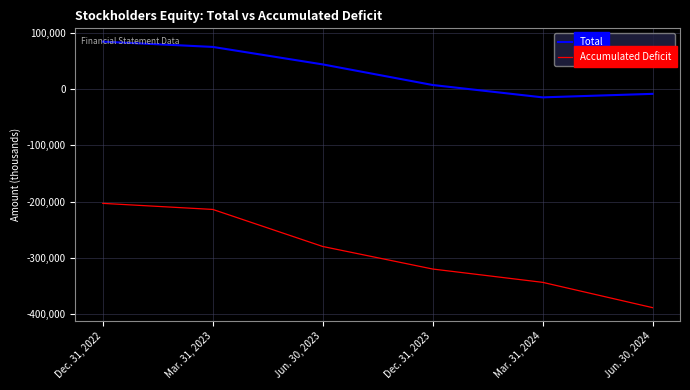

Reading left to right, what are all the values shown in this chart?

Total: Dec. 31, 2022=84183	Mar. 31, 2023=74792	Jun. 30, 2023=43768	Dec. 31, 2023=7208	Mar. 31, 2024=-14728	Jun. 30, 2024=-8501
Accumulated Deficit: Dec. 31, 2022=-202865	Mar. 31, 2023=-213637	Jun. 30, 2023=-279397	Dec. 31, 2023=-319402	Mar. 31, 2024=-343033	Jun. 30, 2024=-387940